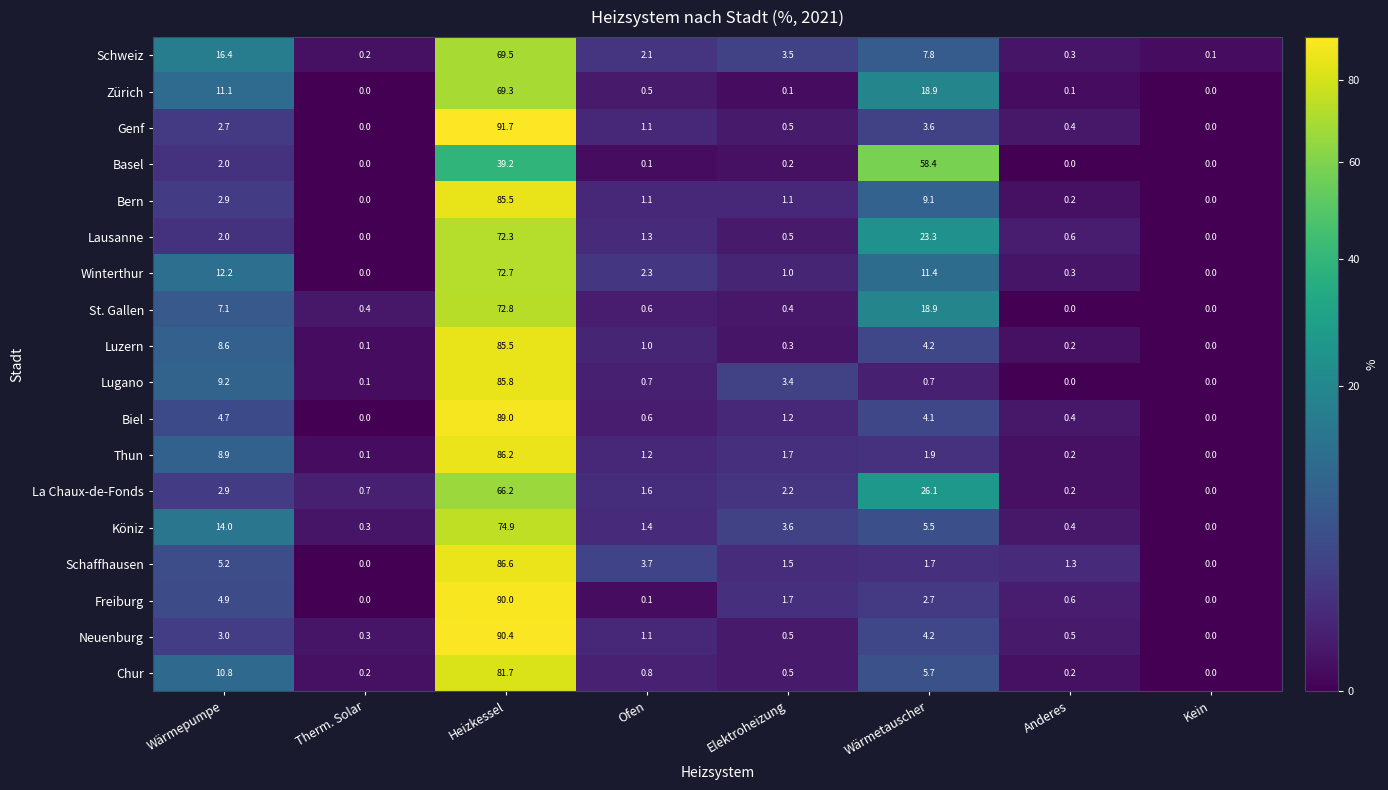

At which category is the sum across all series the highest?

Heizkessel